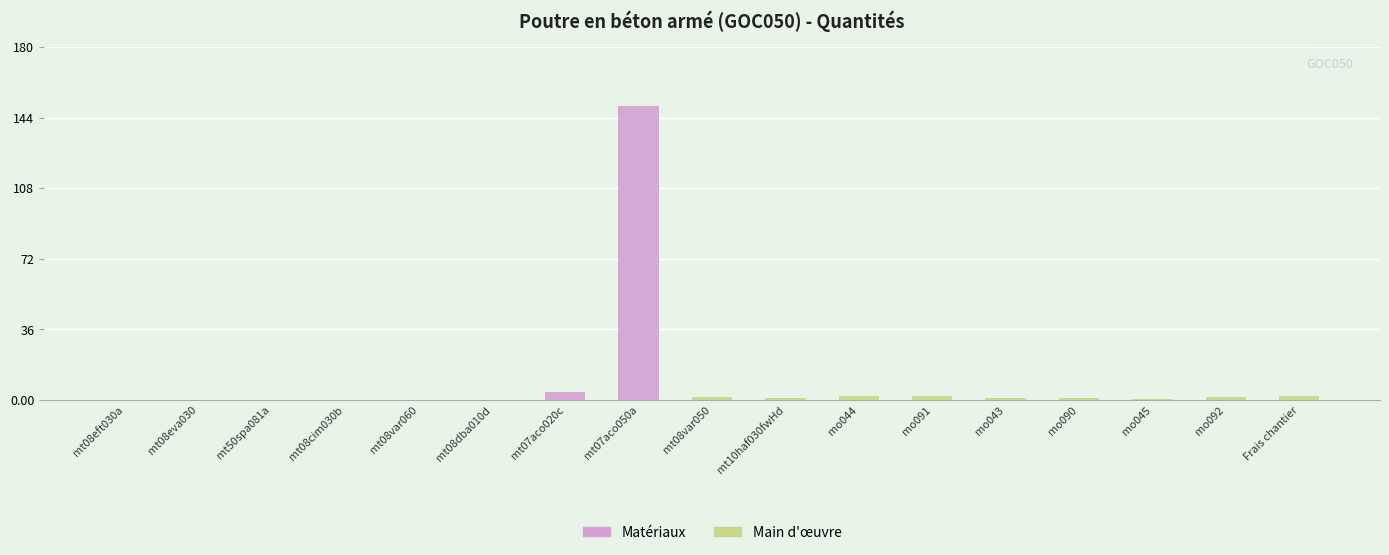

What is the sum of all values?

167.3